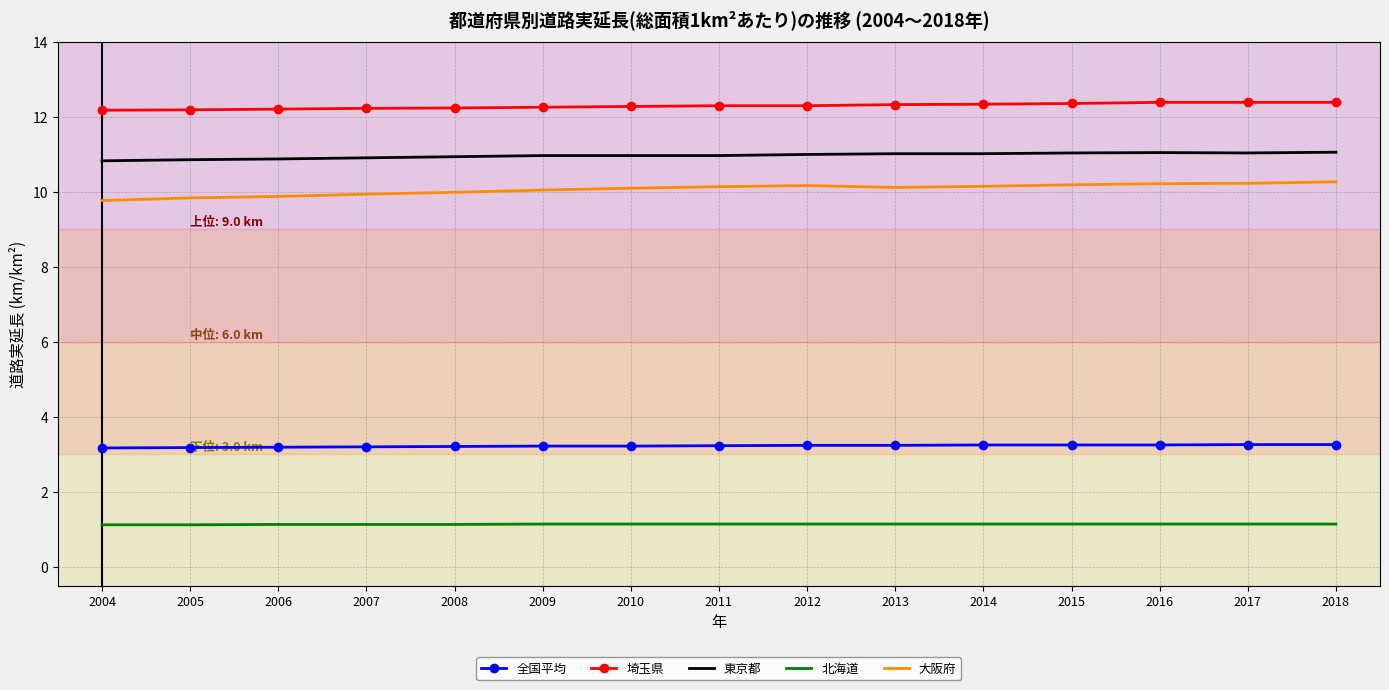

What is the maximum value shown in the chart?

12.4